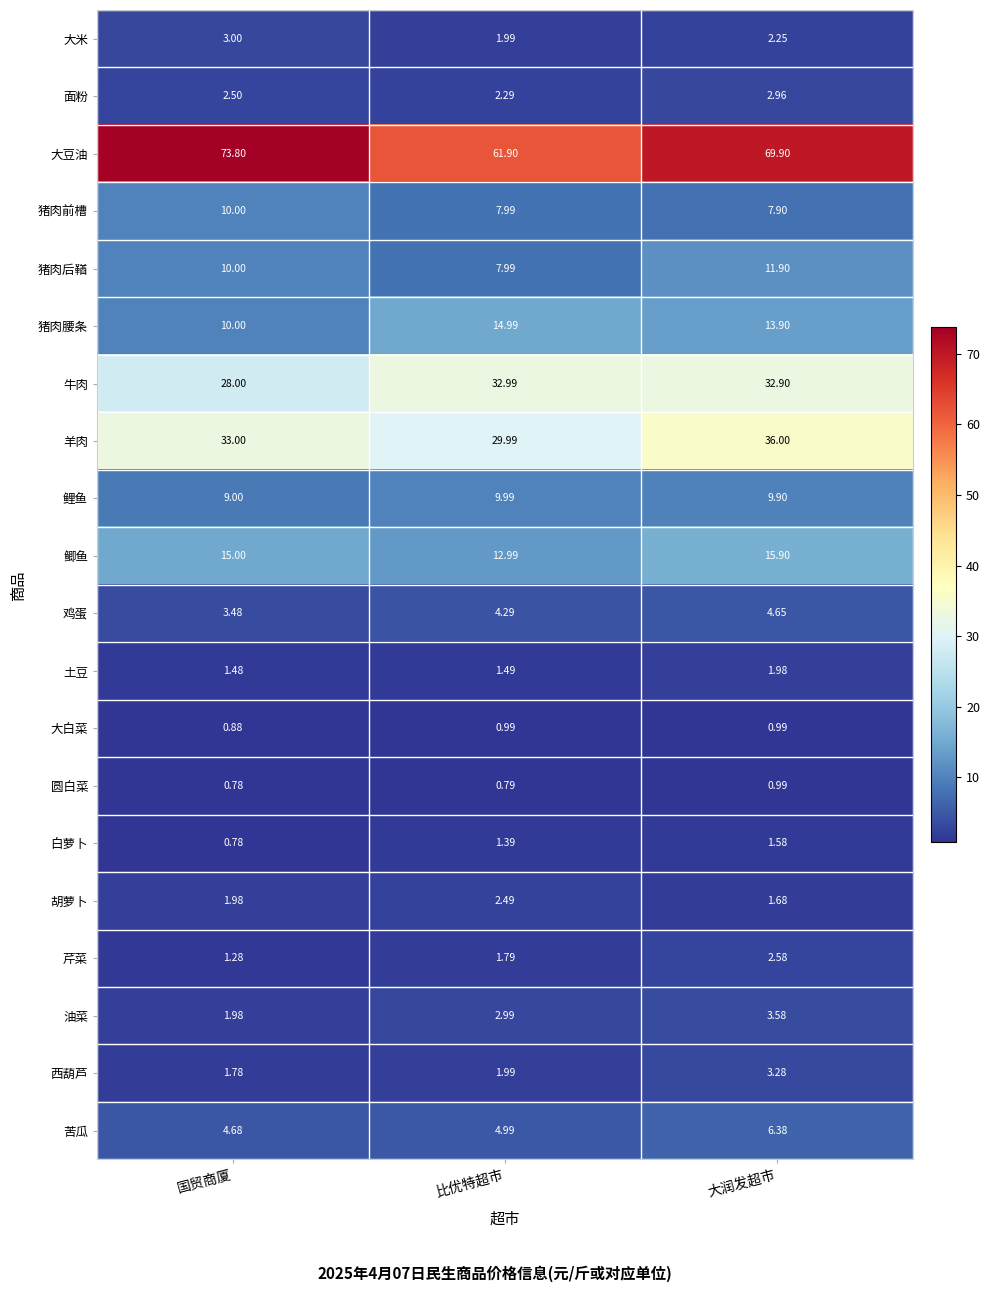

Where is 羊肉 nearest to the value 32?

国贸商厦